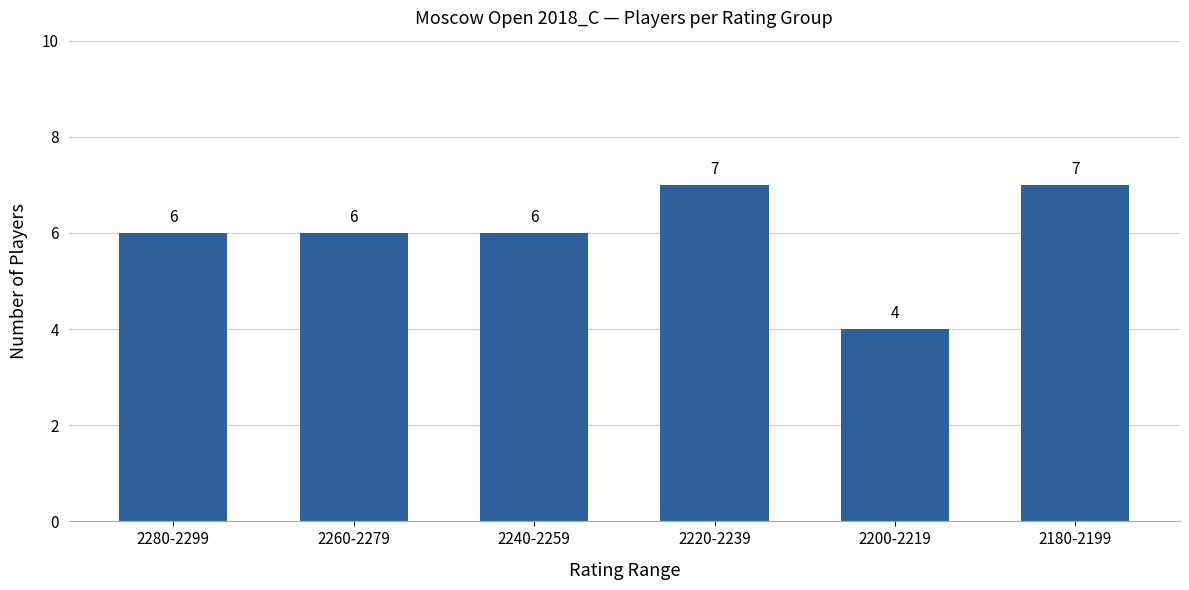

The chart shows a value of 11 at 2280-2299. True or false?

False